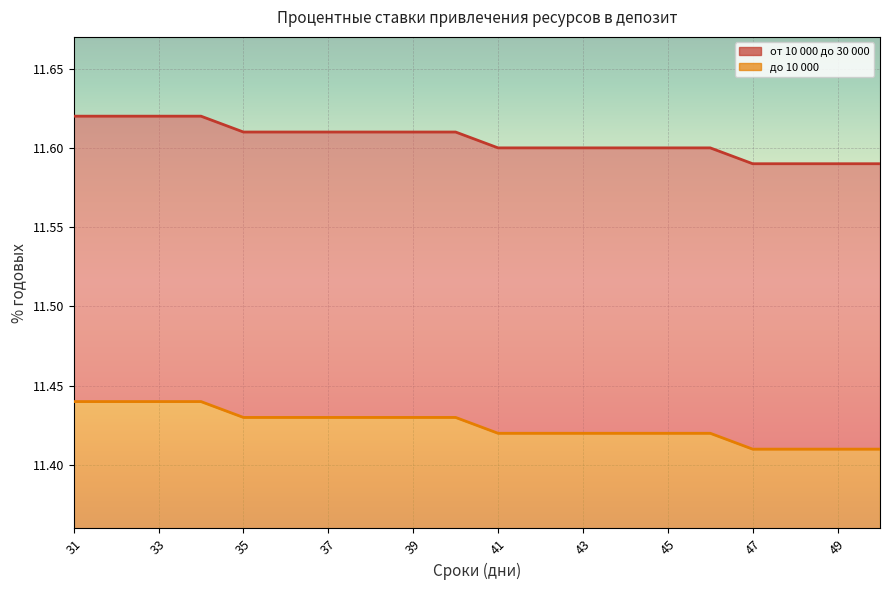

The value of до 10 000 (линия) at 45 is 11.4. True or false?

True